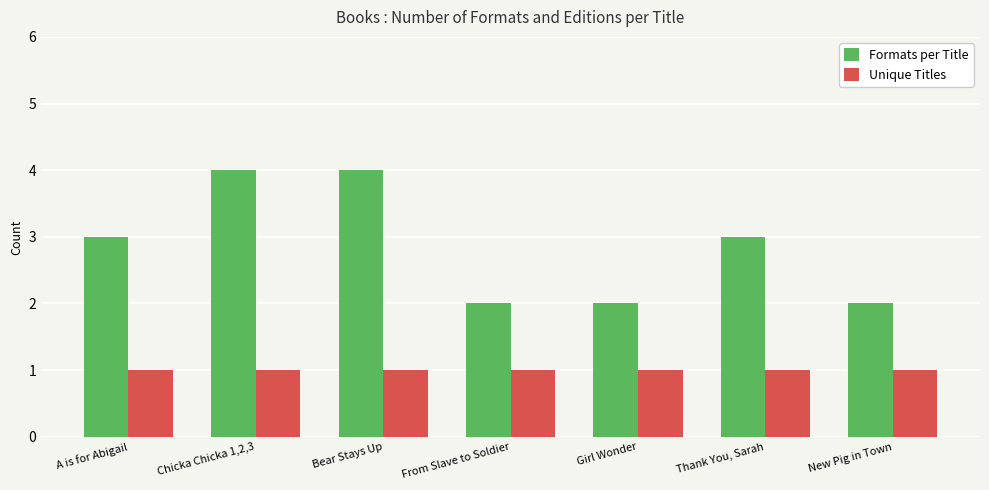

Is the value of Unique Titles at From Slave to Soldier greater than the value of Formats per Title at Girl Wonder?

No